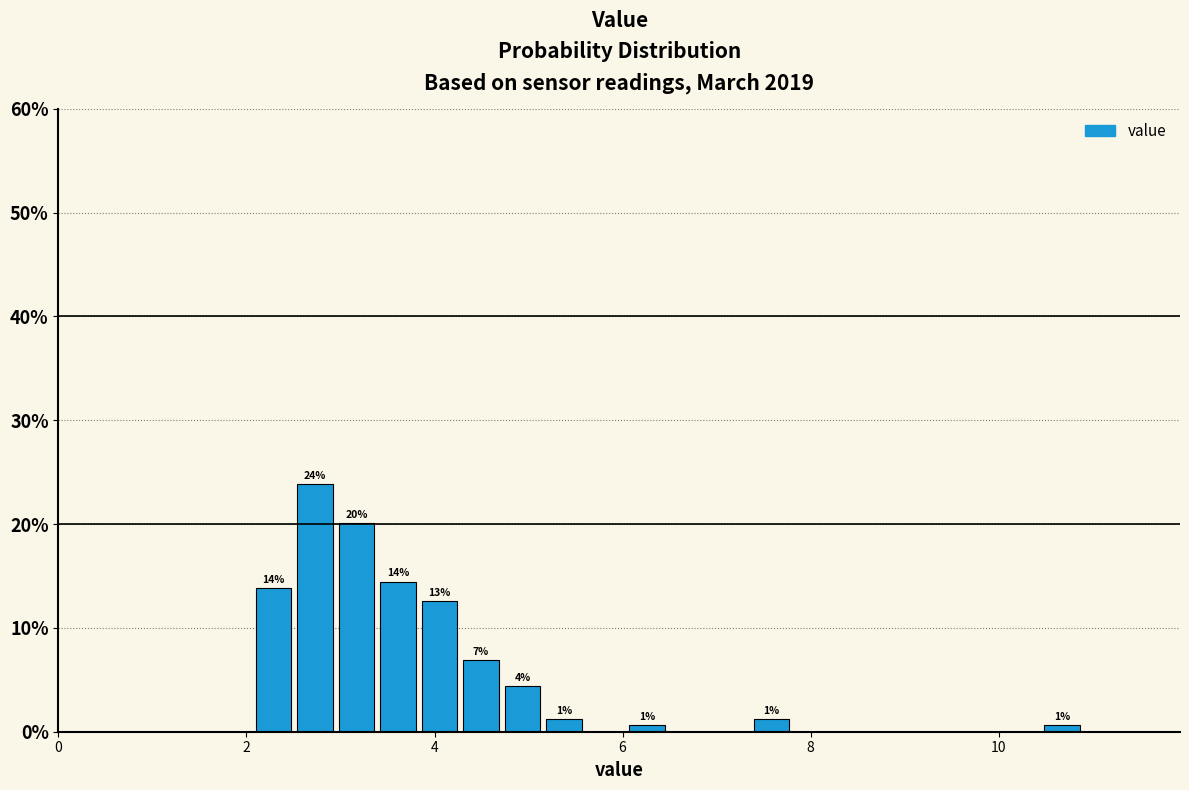

Around what value on the x-axis is the tallest bar? Give the approximate position of its centre, as read against the axis.

2.8